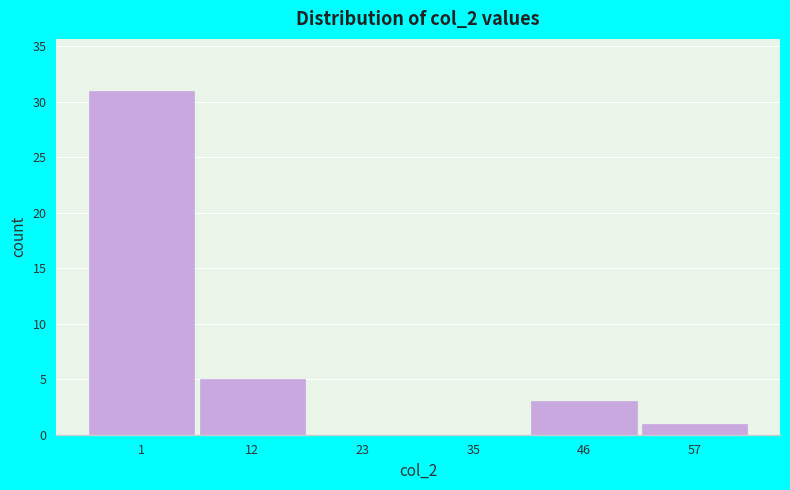

Reading right to left, extract all data points from this chart.

57=1	46=3	35=0	23=0	12=5	1=31